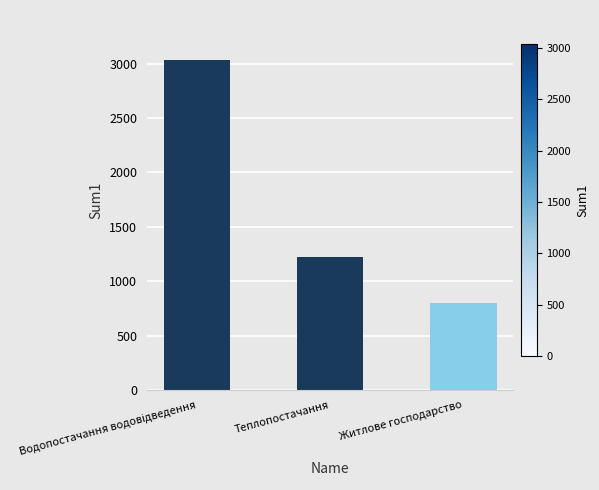

What is the label of the 1st bar from the right?

Житлове господарство